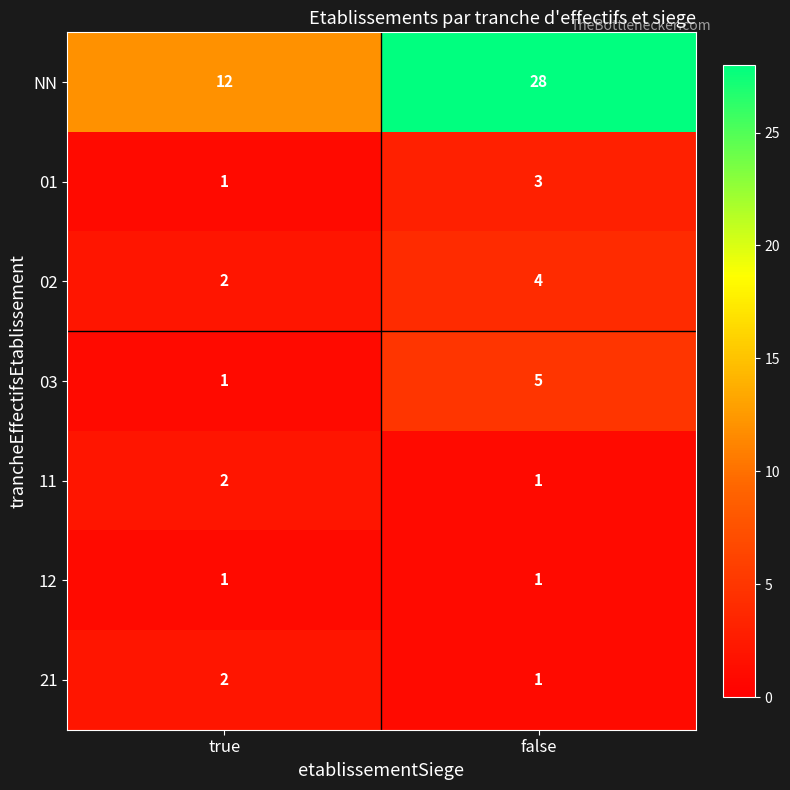

What is the difference between the highest and lowest values at true?

11